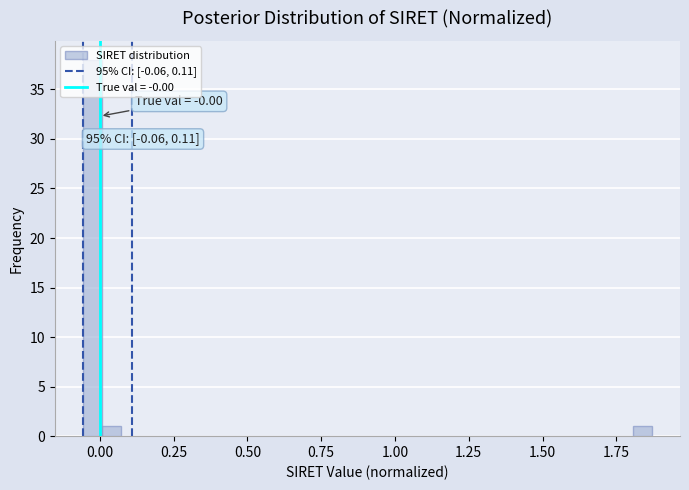

Around what value on the x-axis is the tallest bar? Give the approximate position of its centre, as read against the axis.

0.00